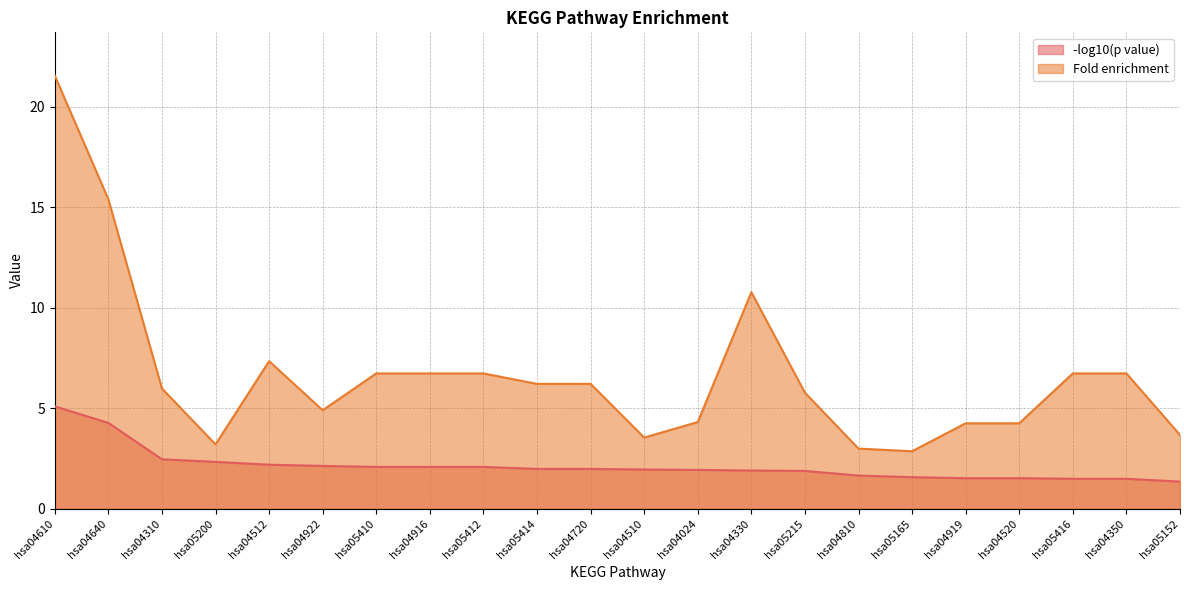

What is the label of the 16th point from the right?

hsa05410